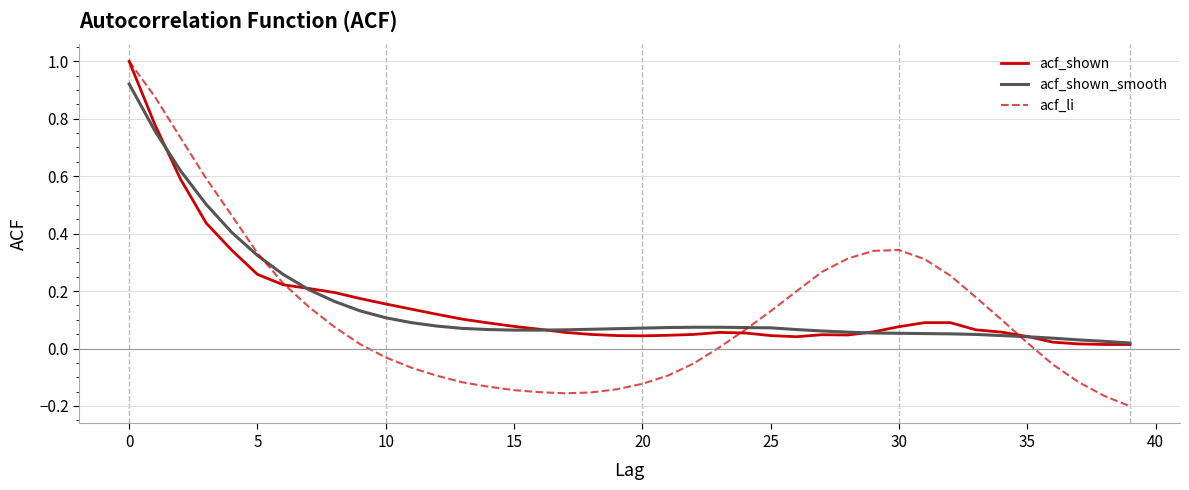

Which series has the widest spread of values?

acf_li